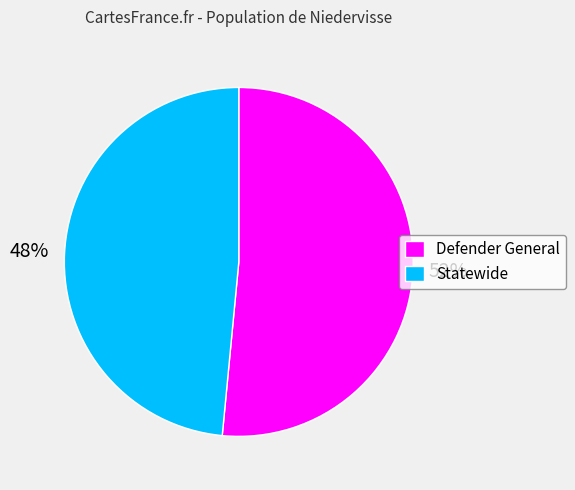

Rank the categories by value from lowest to highest.

Statewide, Defender General